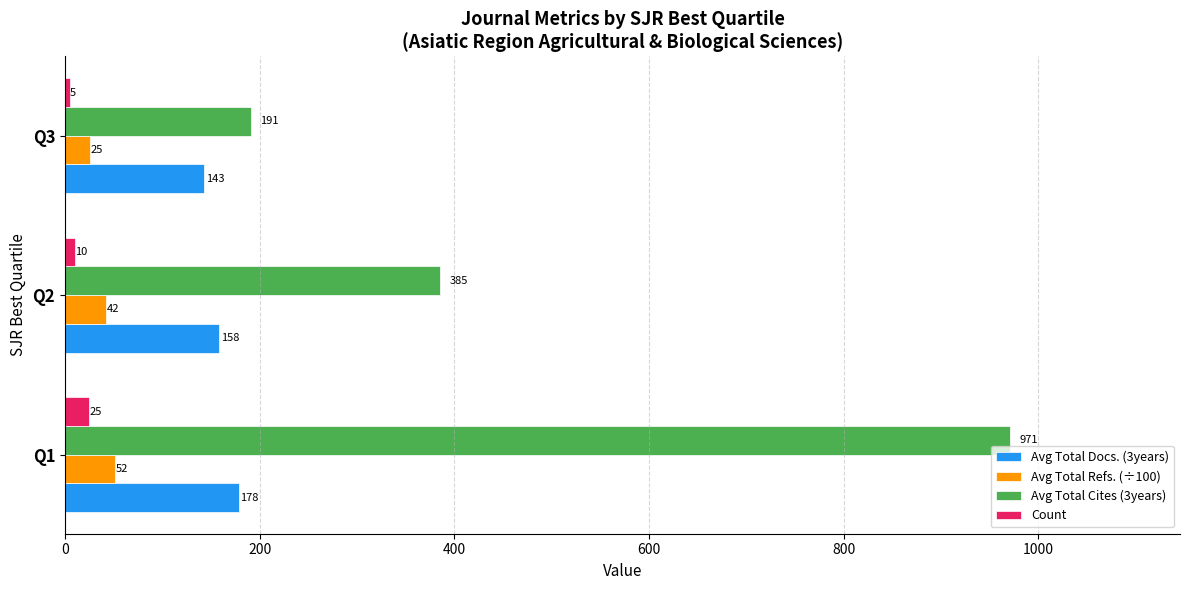

What is the sum of all Avg Total Cites (3years) values?

1546.8